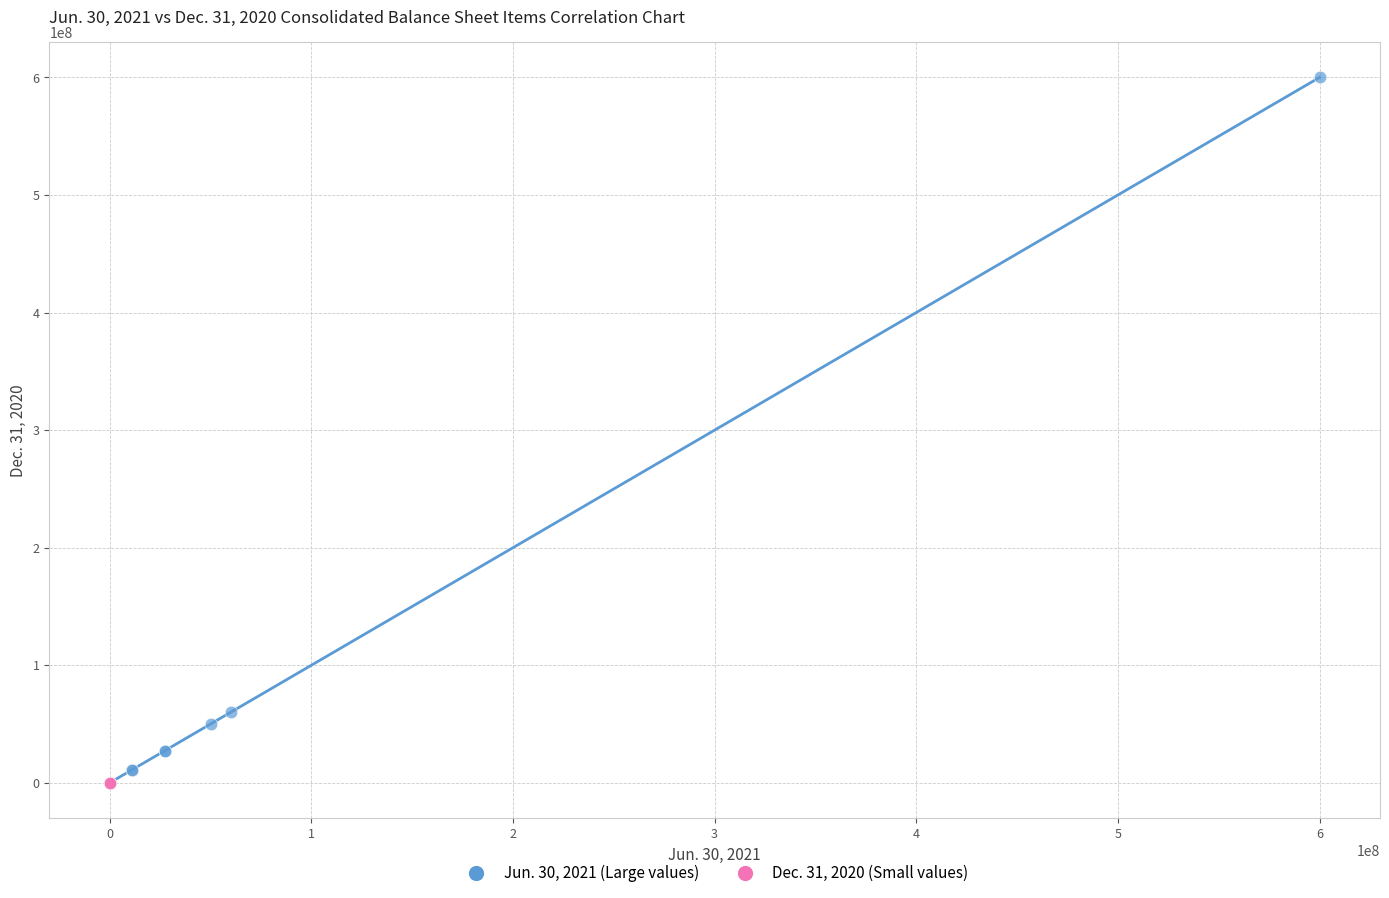

Which series has the widest spread of Y values?

Jun. 30, 2021 (Large values)